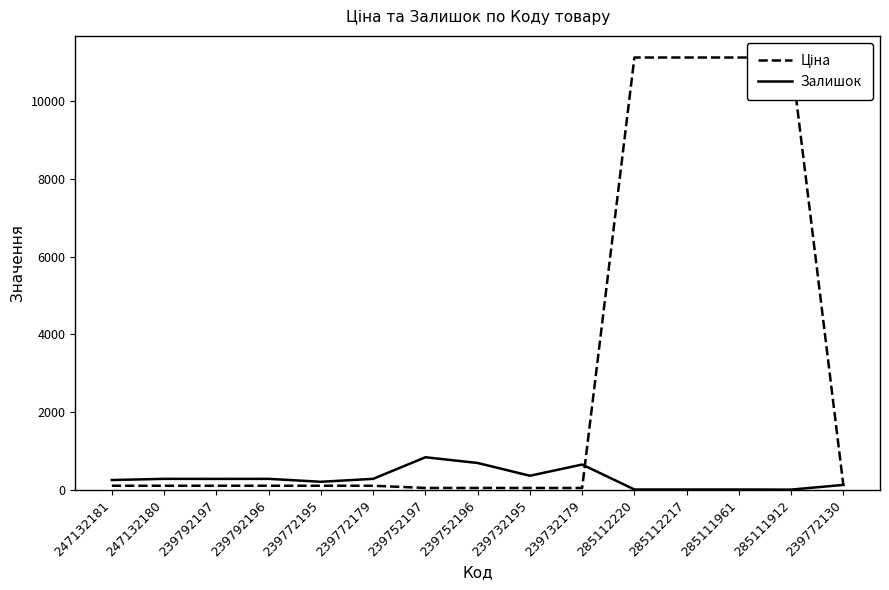

What position from the left is 285111912?

14